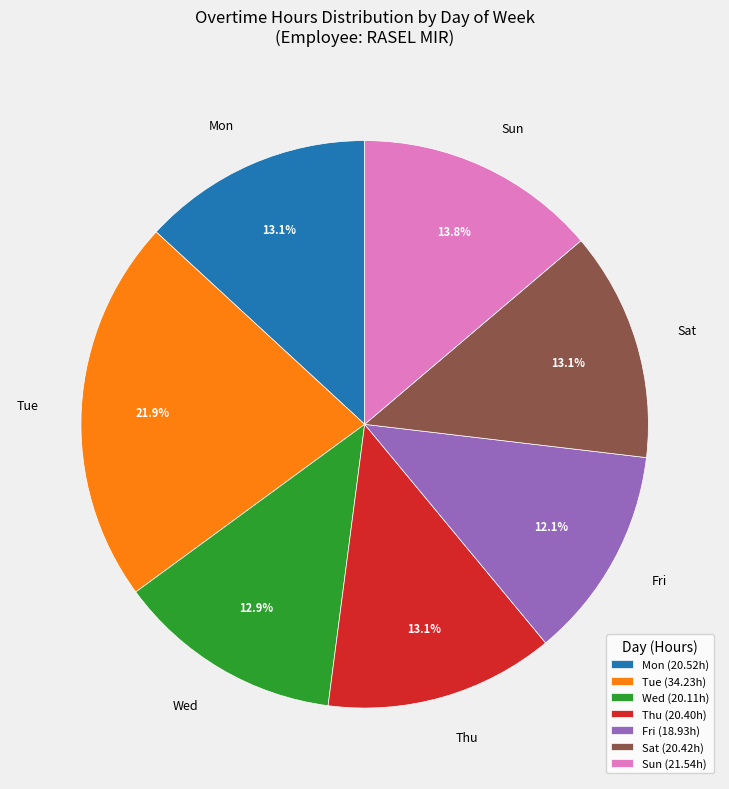

Count the number of slices in the pie.

7